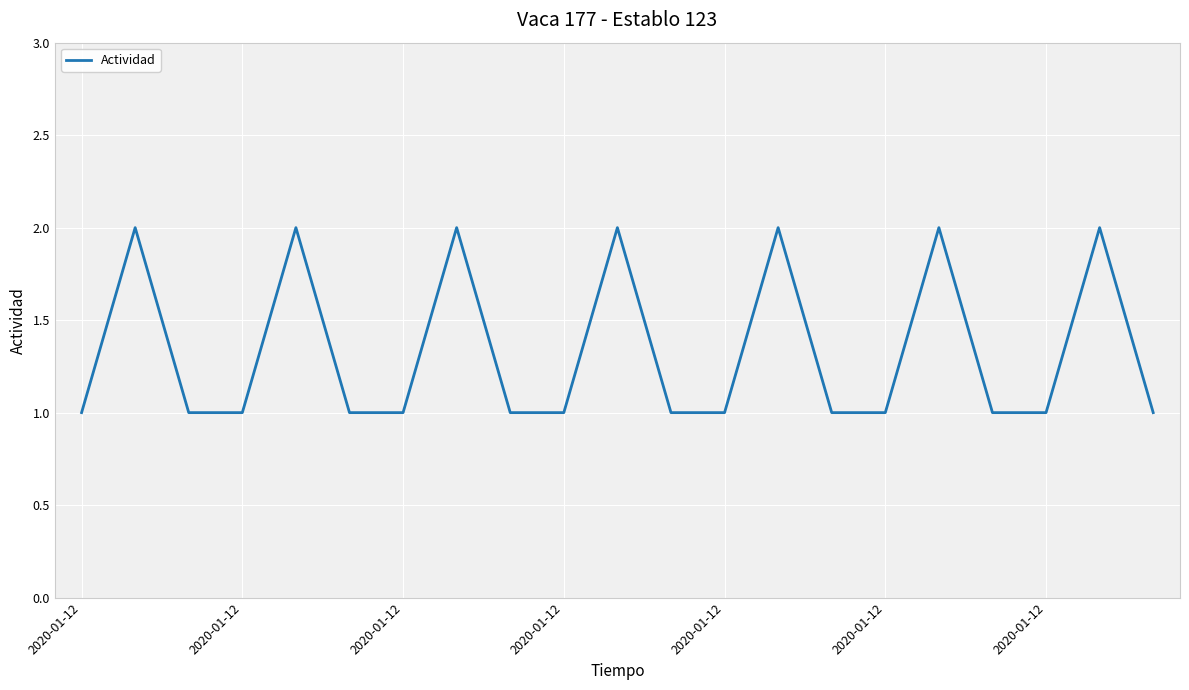

How many lines are shown in the chart?

1